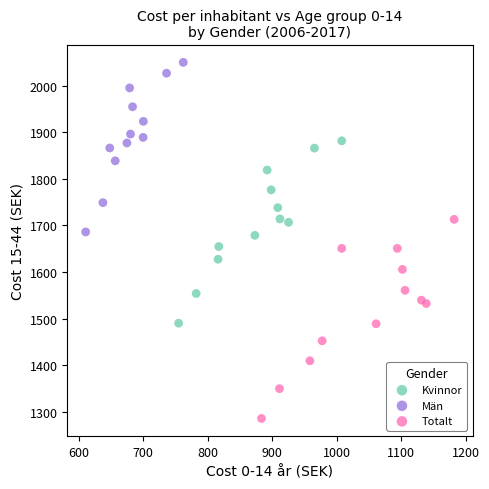

Which series reaches the maximum Y coordinate?

Män